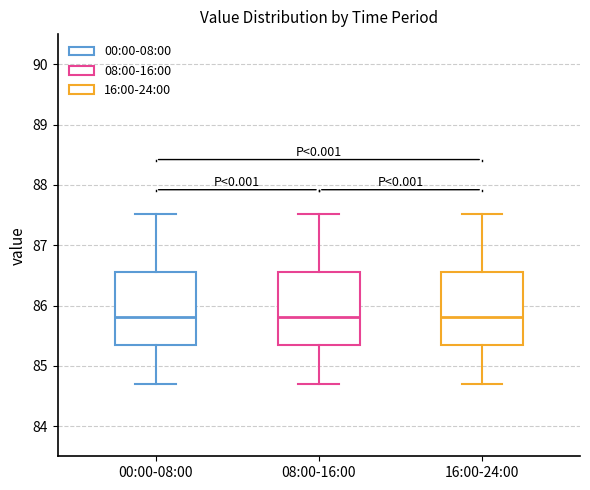

Reading left to right, read every box against the y-axis: the position of its median line, the range the box covers, and the ends of its whiskers. The values are not printed on the chart, so give them approximately, as read against the axis.

00:00-08:00: median 85.8, box 85.3 to 86.6, whiskers 84.7 to 87.5
08:00-16:00: median 85.8, box 85.3 to 86.6, whiskers 84.7 to 87.5
16:00-24:00: median 85.8, box 85.3 to 86.6, whiskers 84.7 to 87.5